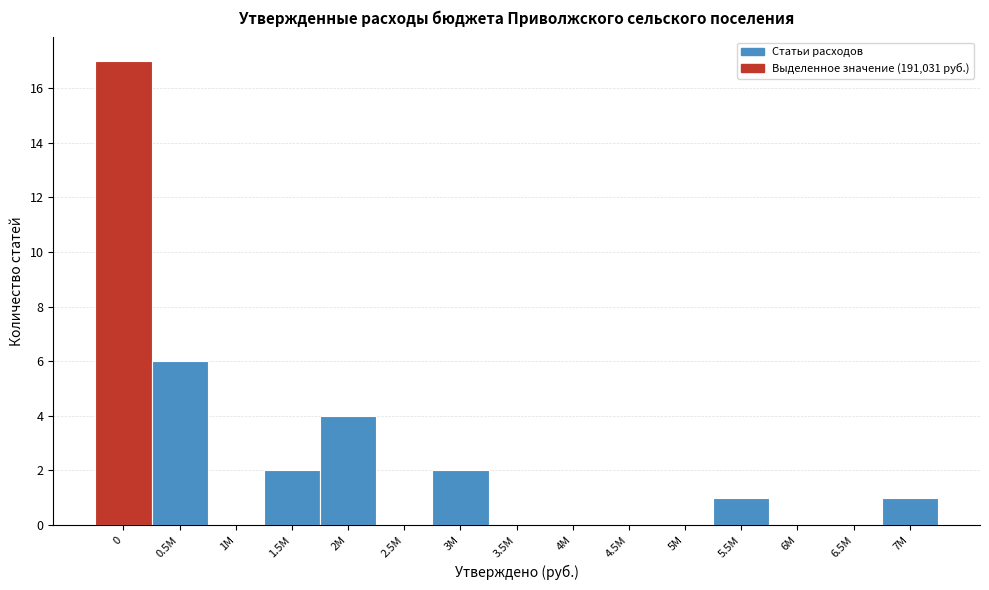

Reading left to right, what are all the values shown in this chart?

0=17	0.5M=6	1M=0	1.5M=2	2M=4	2.5M=0	3M=2	3.5M=0	4M=0	4.5M=0	5M=0	5.5M=1	6M=0	6.5M=0	7M=1